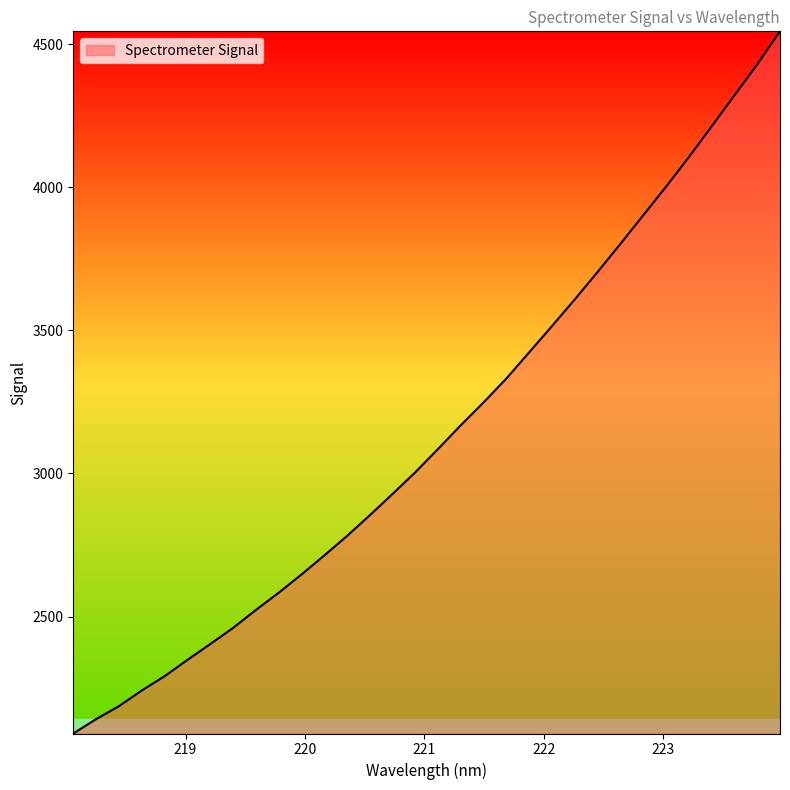

What is the smallest value displayed?

2091.4